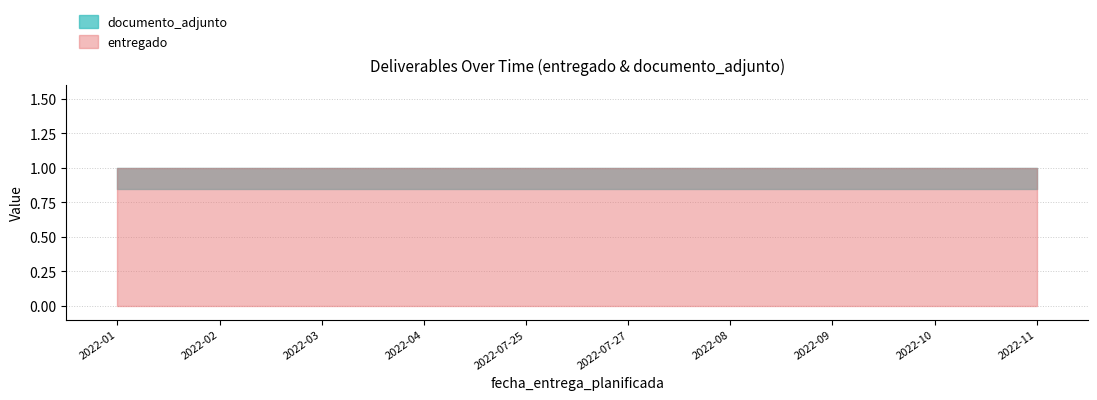

Is it true that documento_adjunto equals 2 at 2022-03?

False